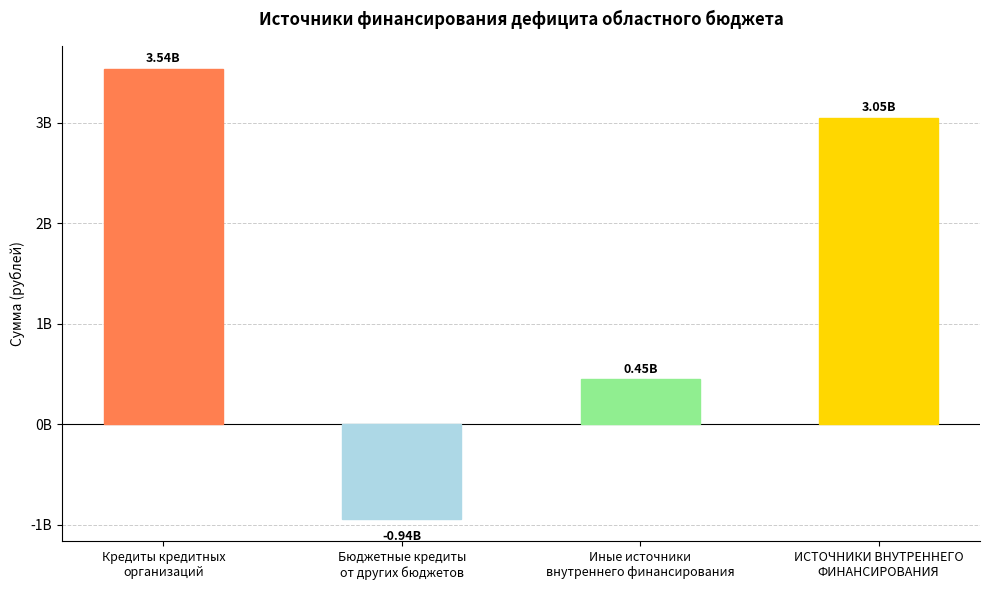

How many data points are above 3048376750?

2